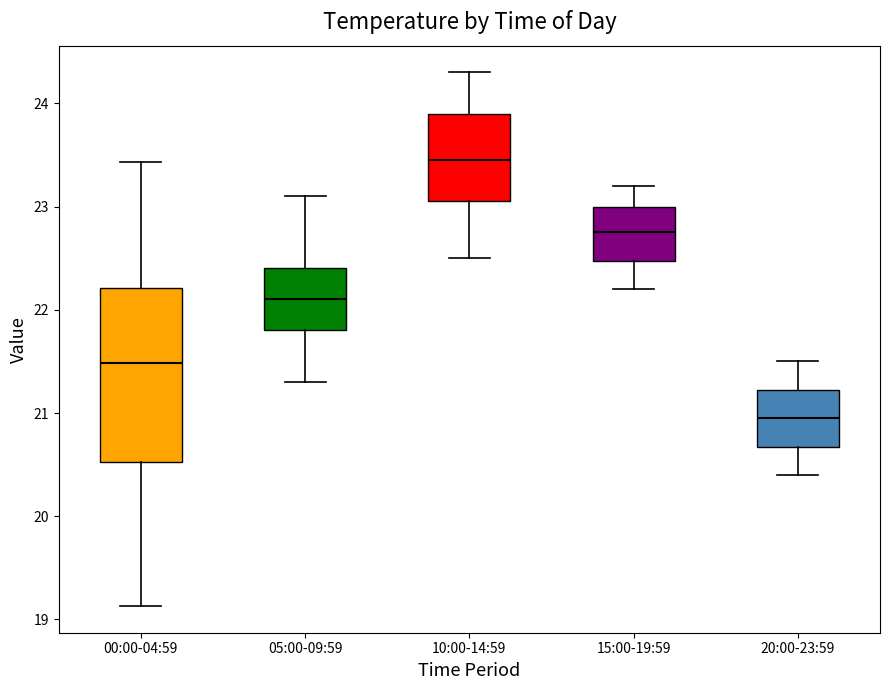

Where does the median line of the box for 20:00-23:59 sit on the y-axis? The values are not printed on the chart, so give them approximately, as read against the axis.

21.0